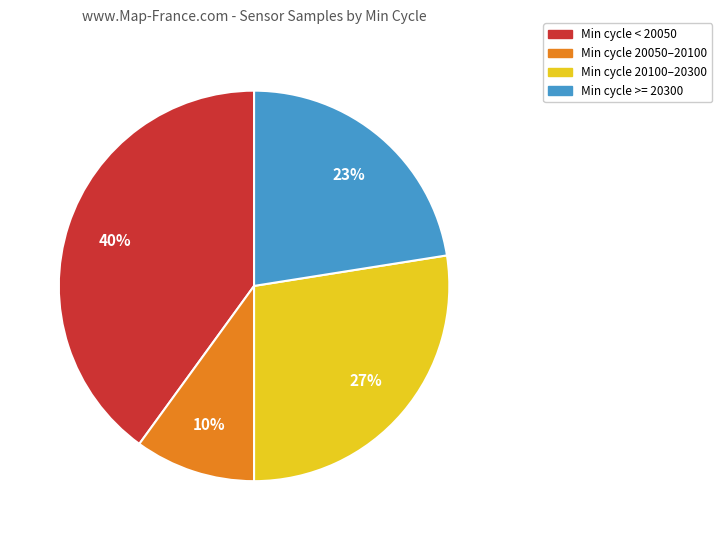

How many slices are in this pie chart?

4